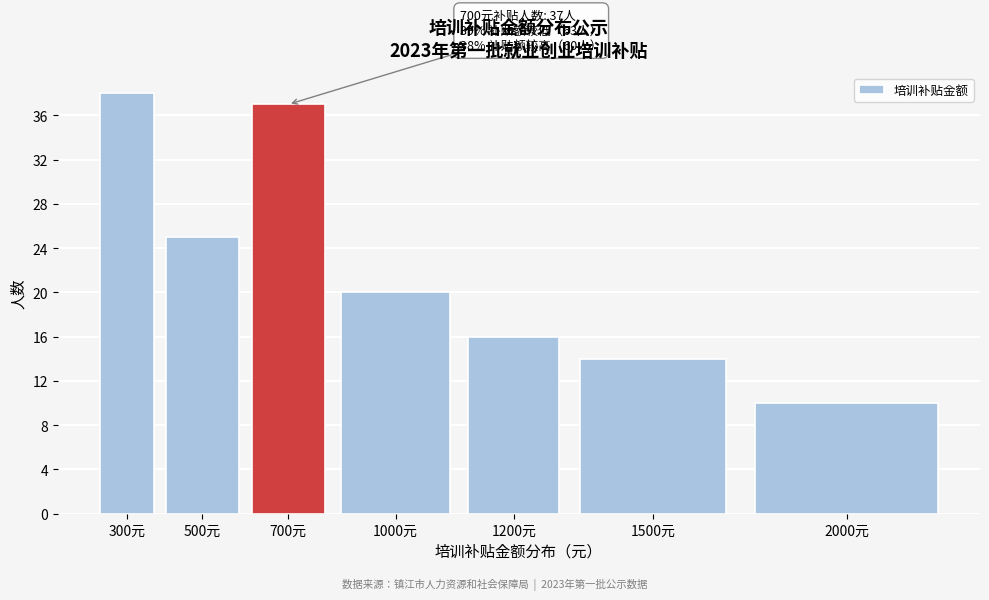

Reading left to right, extract all data points from this chart.

38	25	37	20	16	14	10